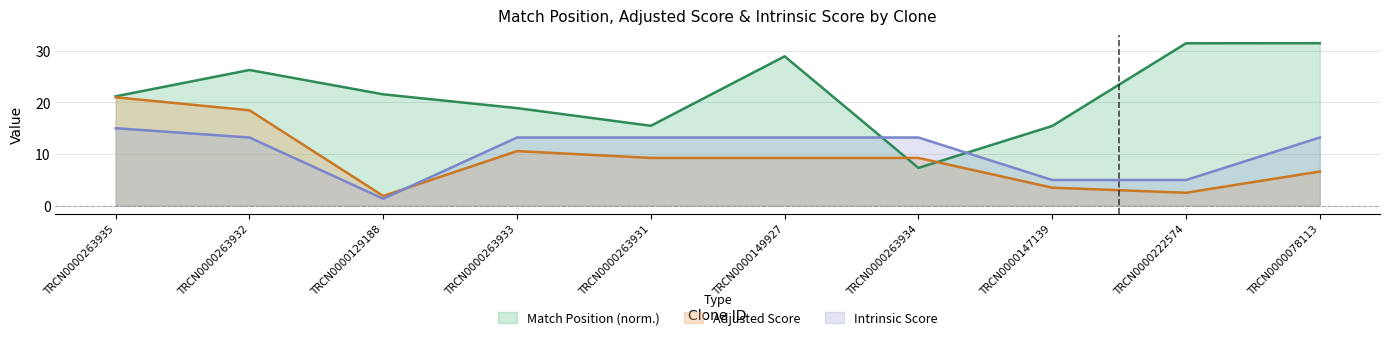

What is the difference between the maximum and second lowest values in the Adjusted Score series?

18.5